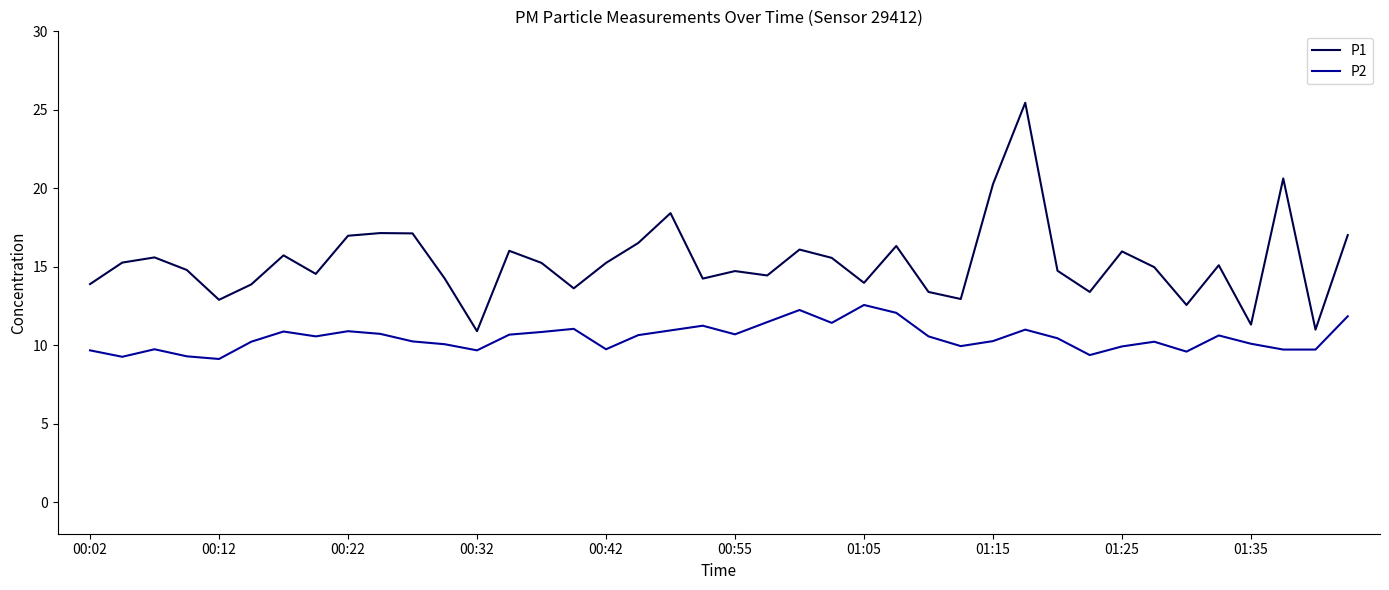

True or false: P2 and P1 cross at least once.

False